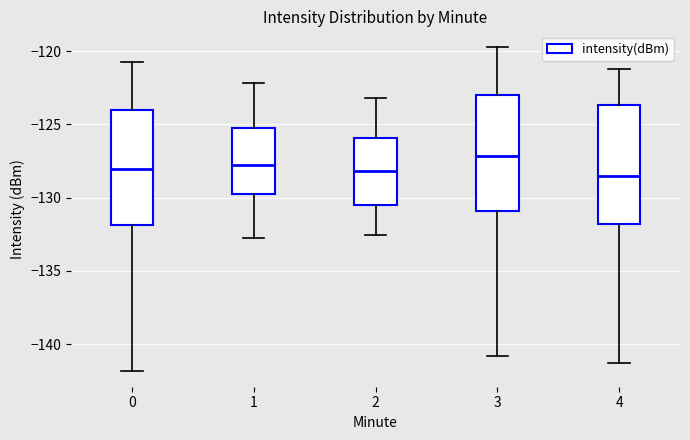

Reading left to right, read every box against the y-axis: the position of its median line, the range the box covers, and the ends of its whiskers. The values are not printed on the chart, so give them approximately, as read against the axis.

0: median -128.0, box -132.0 to -124.0, whiskers -142.0 to -121.0
1: median -128.0, box -129.5 to -125.5, whiskers -133.0 to -122.0
2: median -128.0, box -130.5 to -126.0, whiskers -132.5 to -123.0
3: median -127.0, box -131.0 to -123.0, whiskers -141.0 to -120.0
4: median -128.5, box -132.0 to -123.5, whiskers -141.5 to -121.0